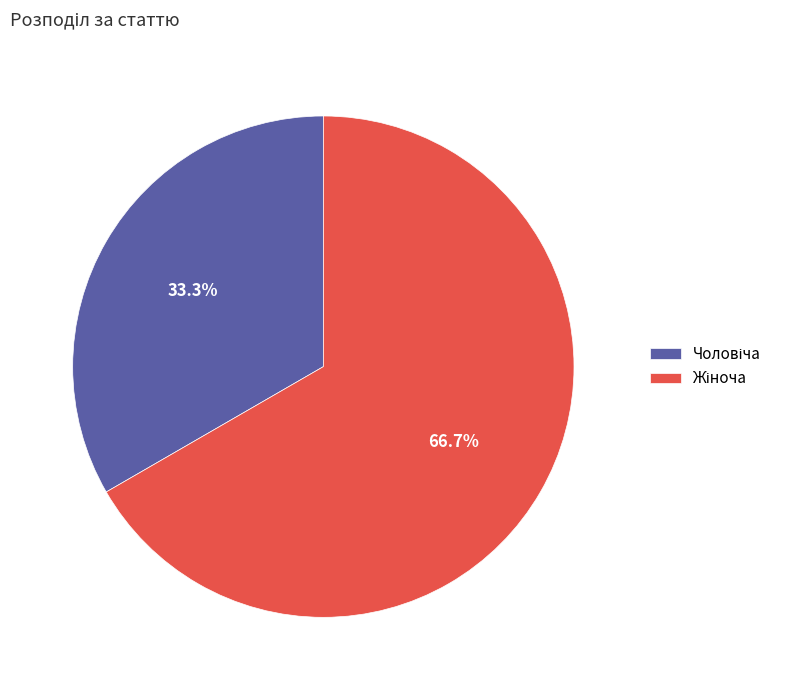

To the nearest percent, what portion does Жіноча represent?

67%